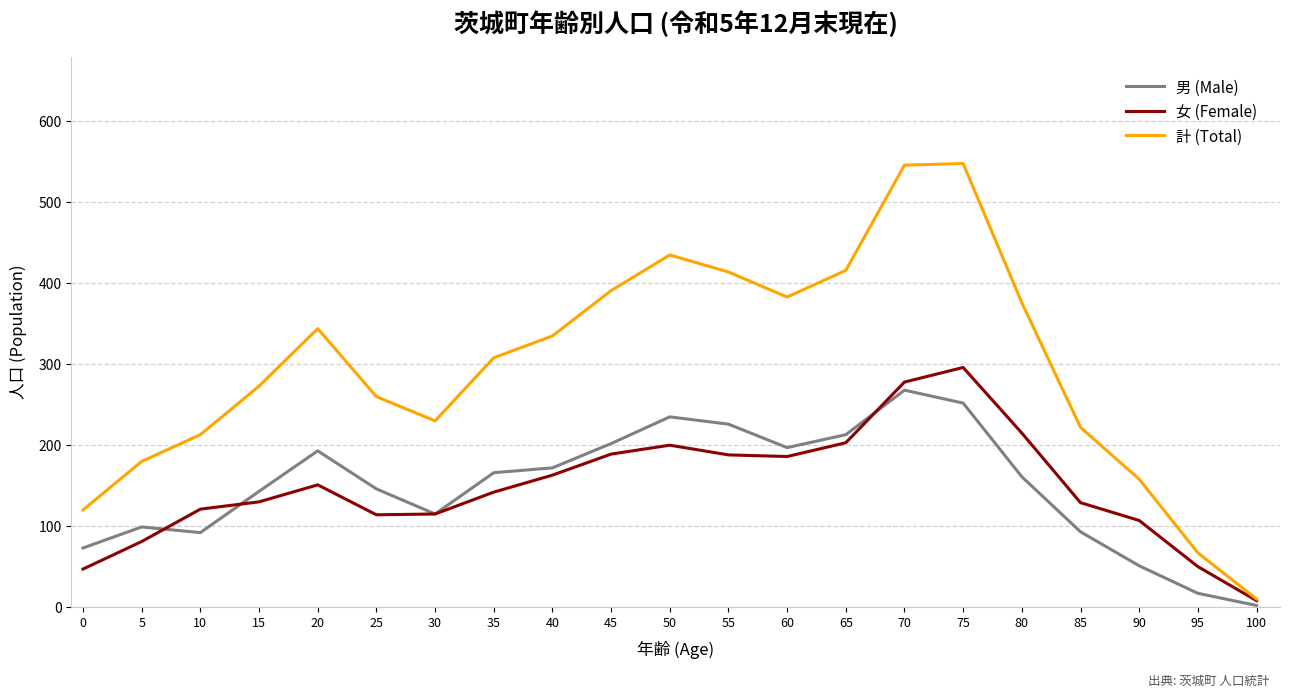

Which series has the largest total across all categories?

計 (Total)